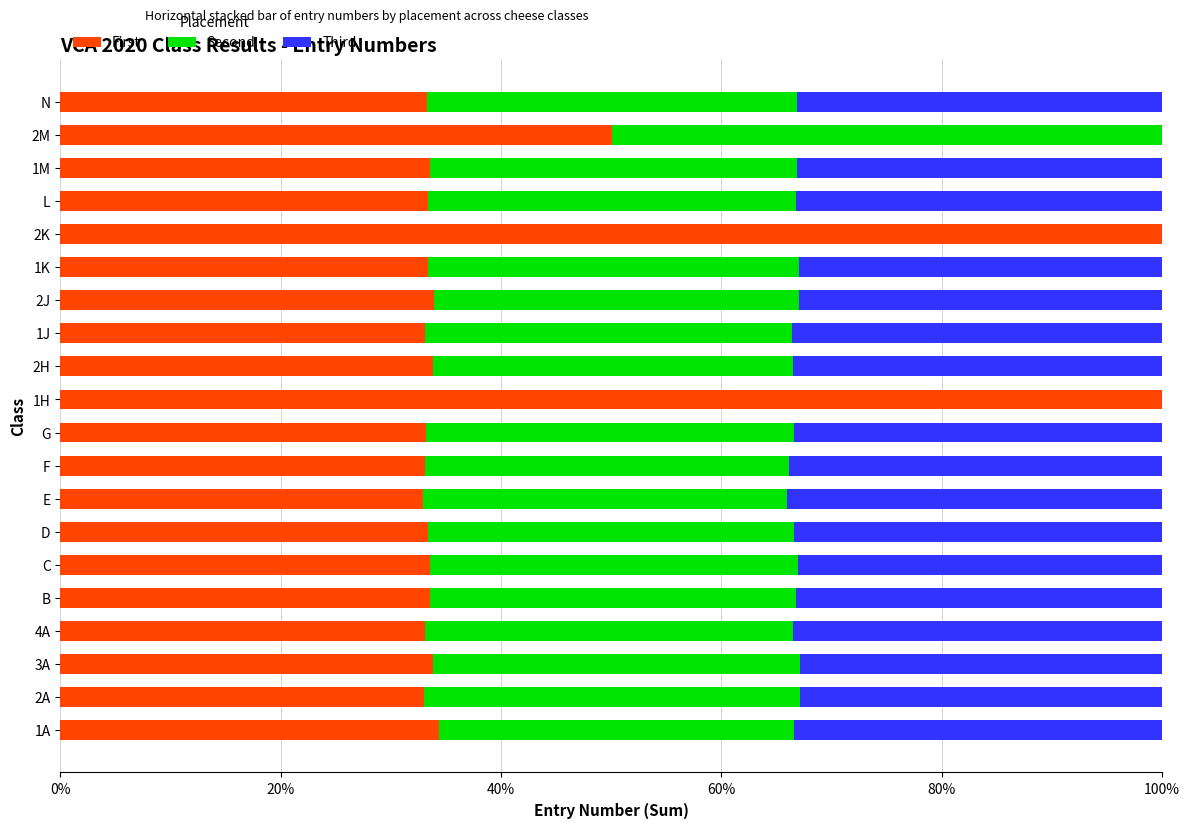

What are all the series names shown in the legend?

First, Second, Third